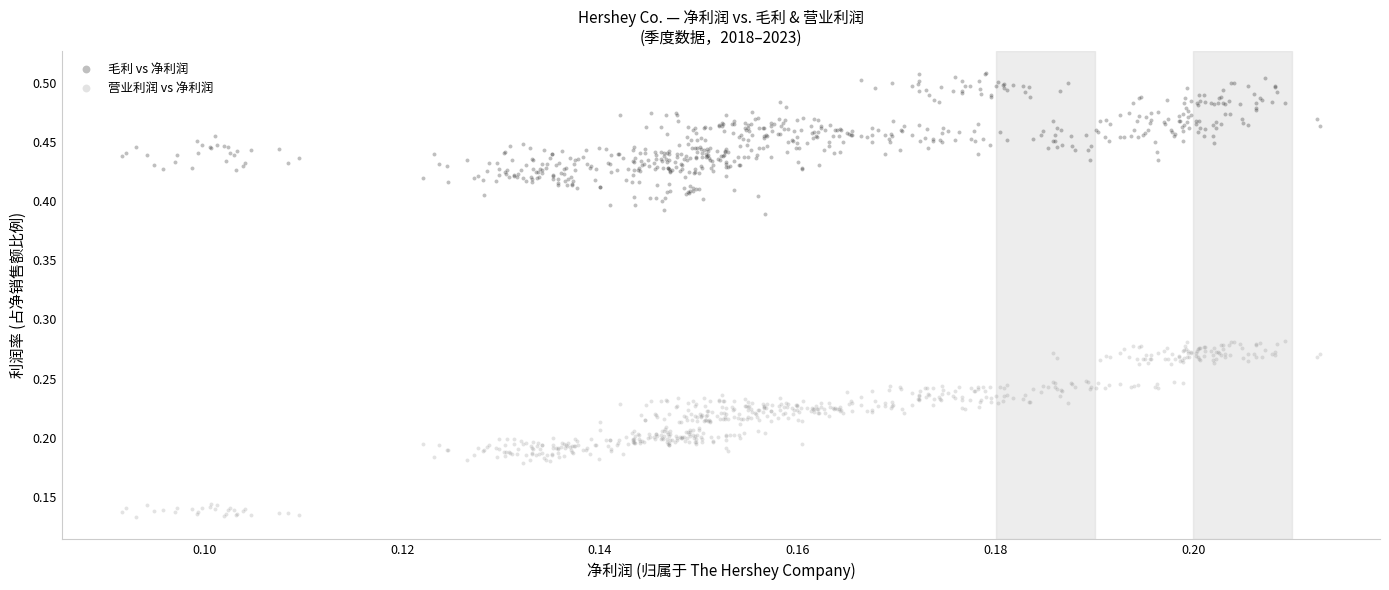

Which series reaches the maximum Y coordinate?

毛利 vs 净利润